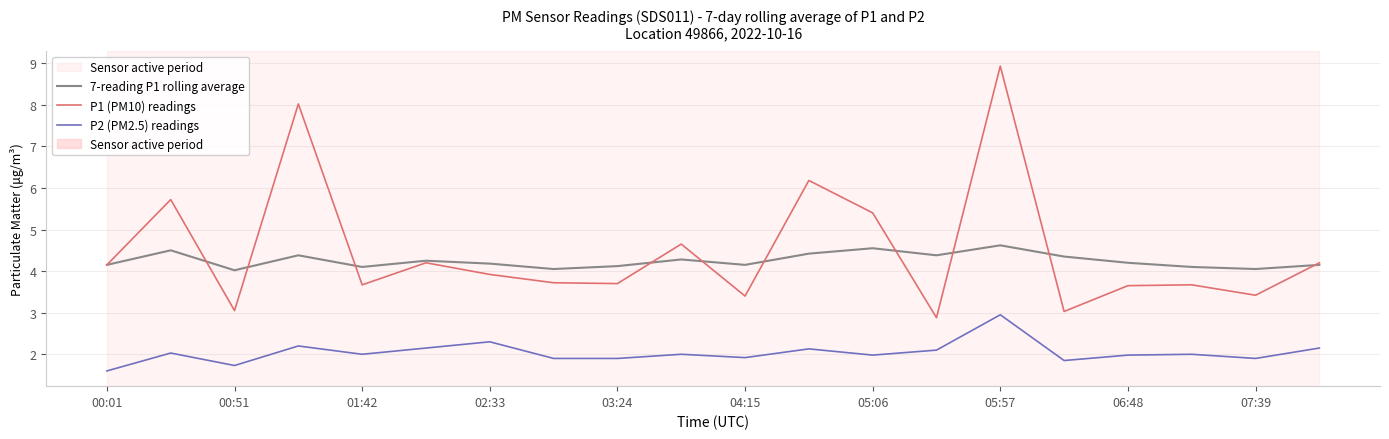

True or false: P2 (PM2.5) readings and 7-reading P1 rolling average intersect in this chart.

False